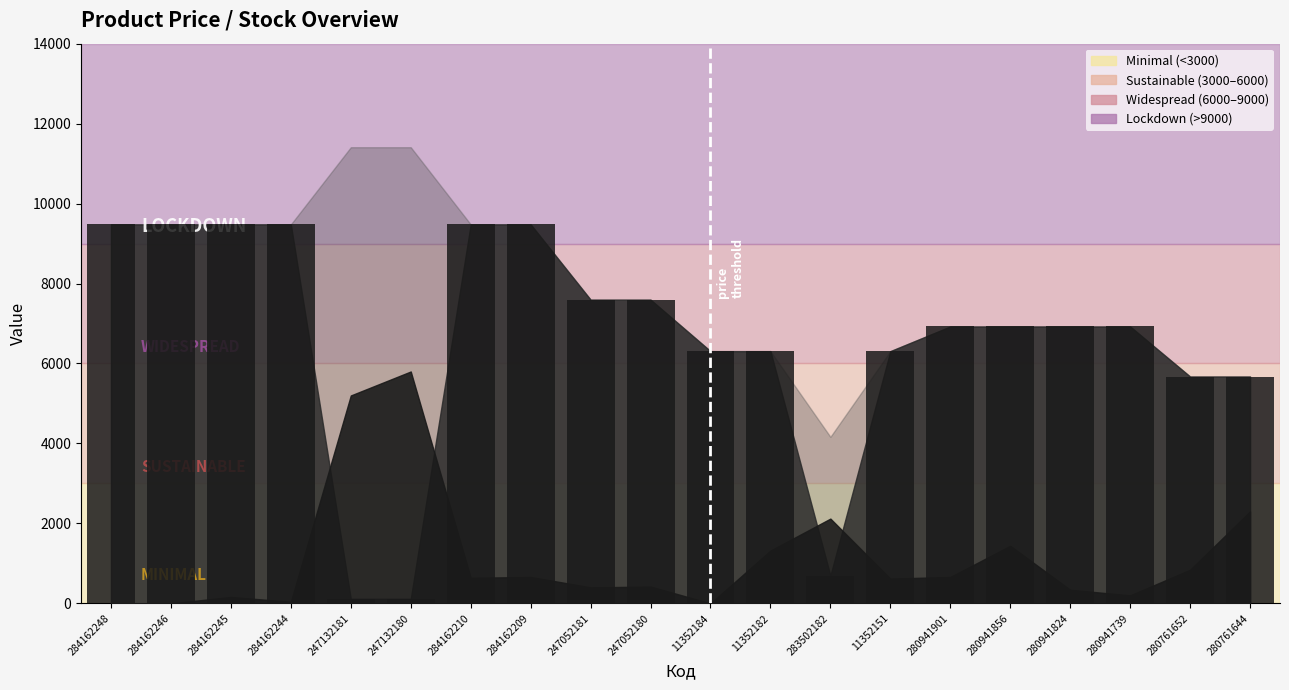

Between 247132180 and 11352182, which is larger?

11352182